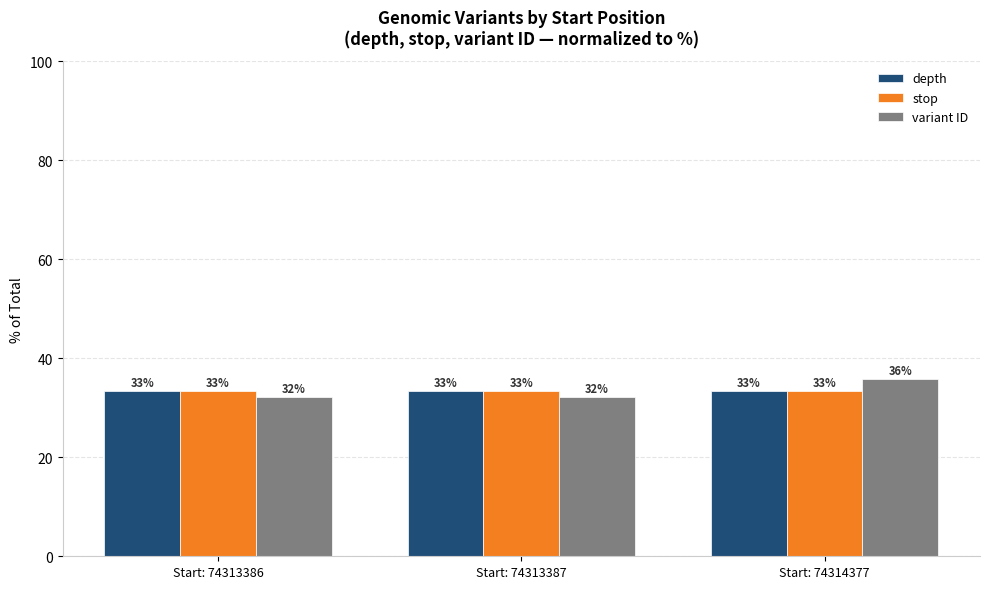

What is the sum of the stop values at Start: 74314377 and Start: 74313387?

66.7